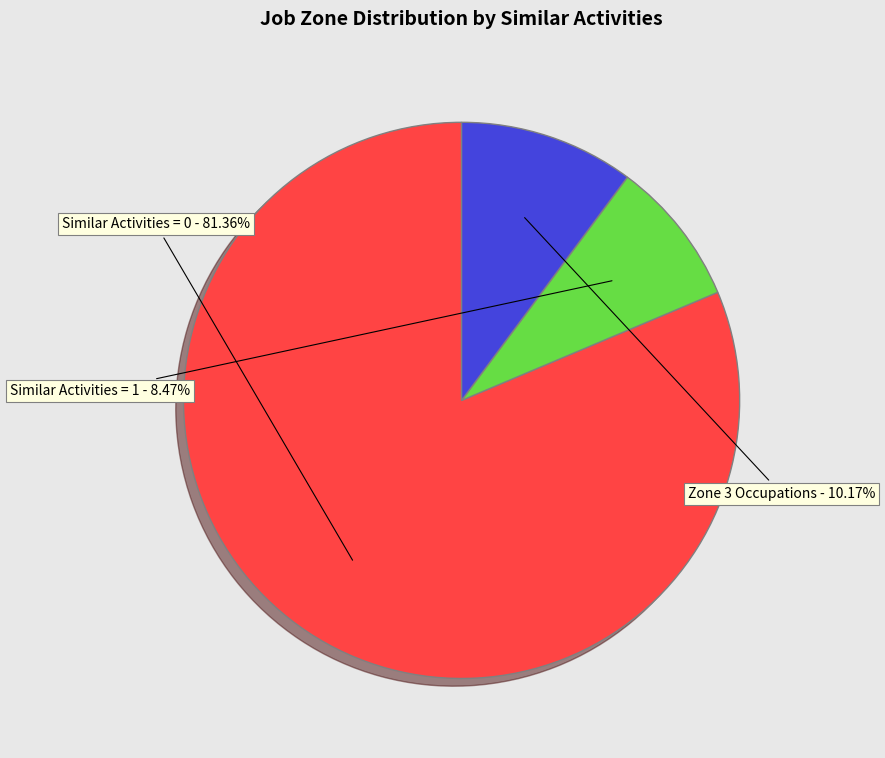

Is there a majority slice in this chart?

Yes